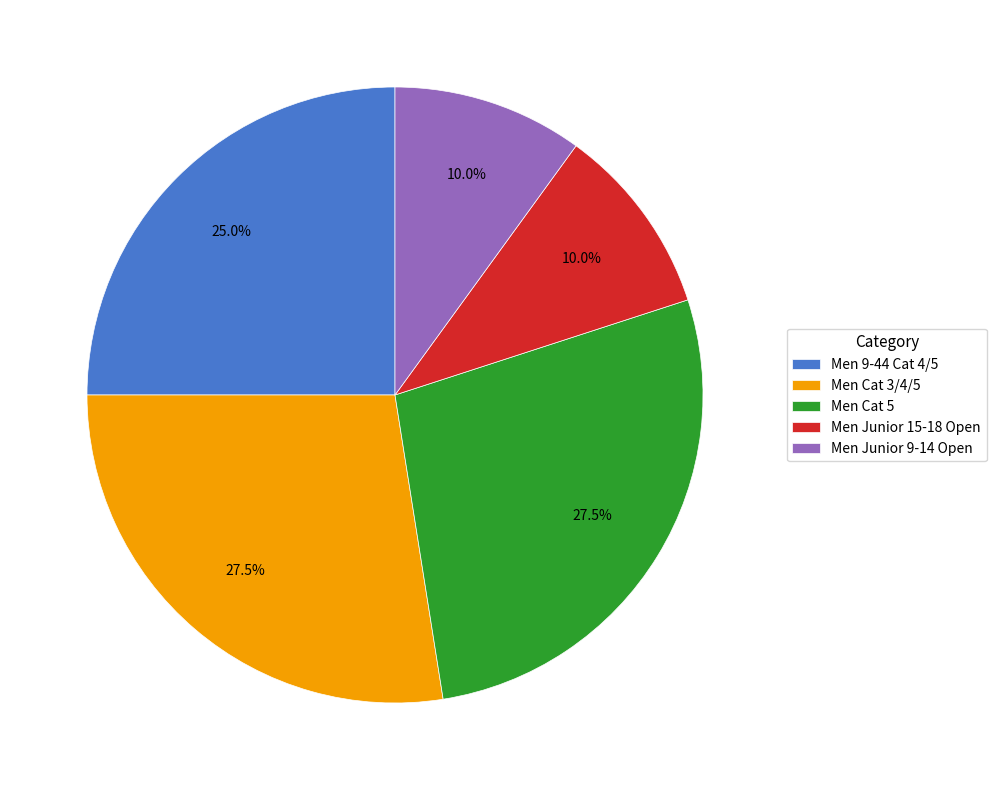

What percentage do Men Junior 9-14 Open and Men Cat 5 together represent?

37.5%